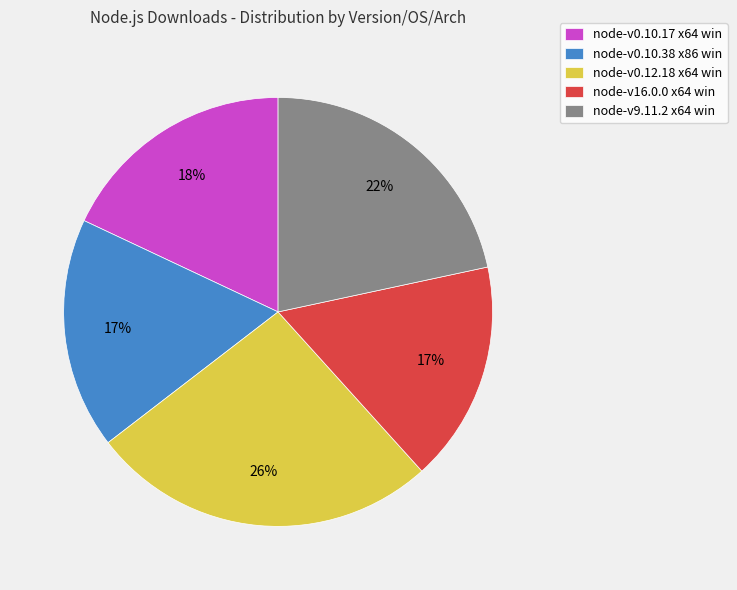

What percentage is the node-v16.0.0 x64 win slice, to the nearest percent?

17%